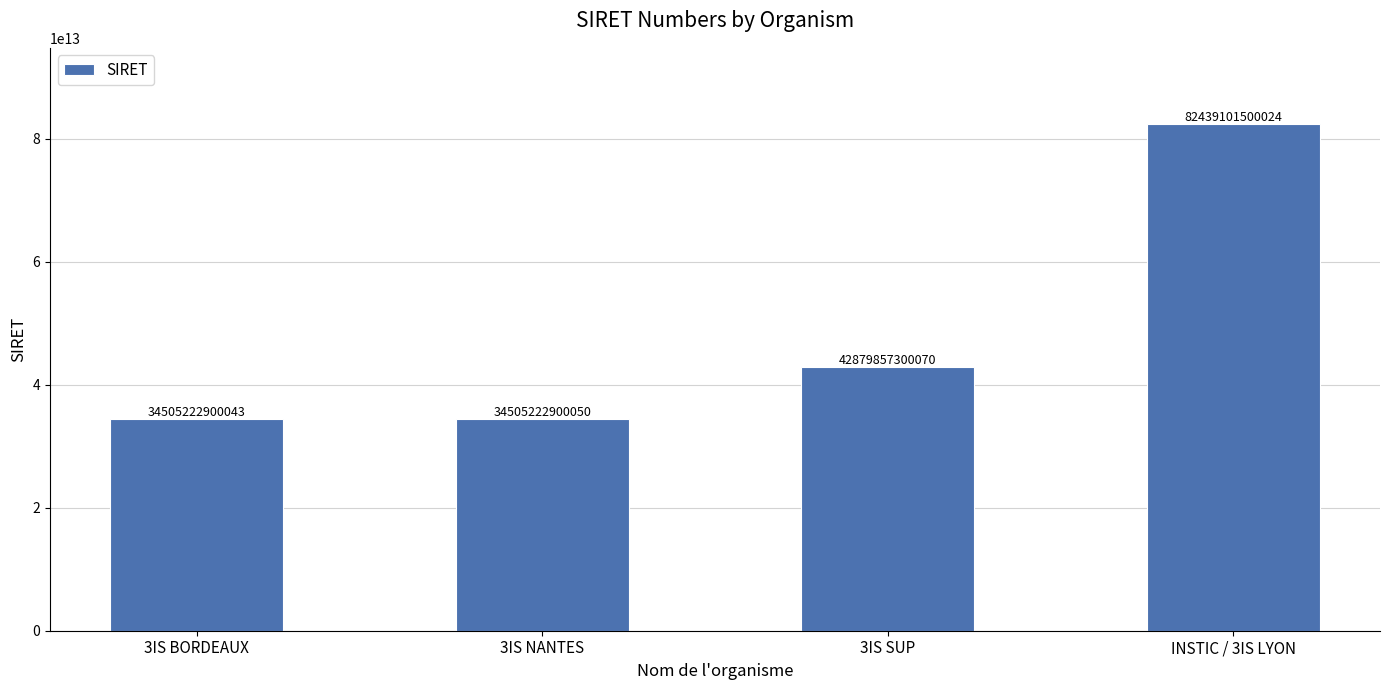

What is the difference between the values at 3IS NANTES and 3IS BORDEAUX?

7